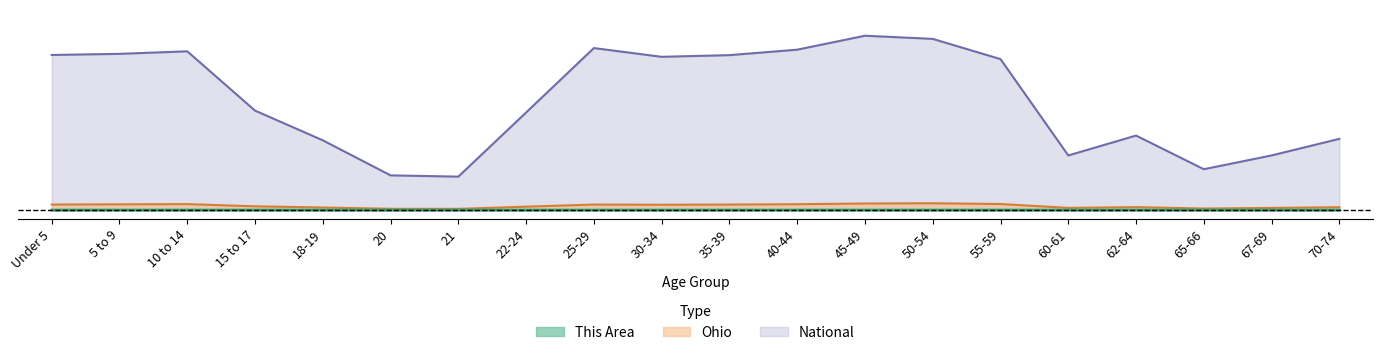

How many interior local valleys does the Ohio series have?

4